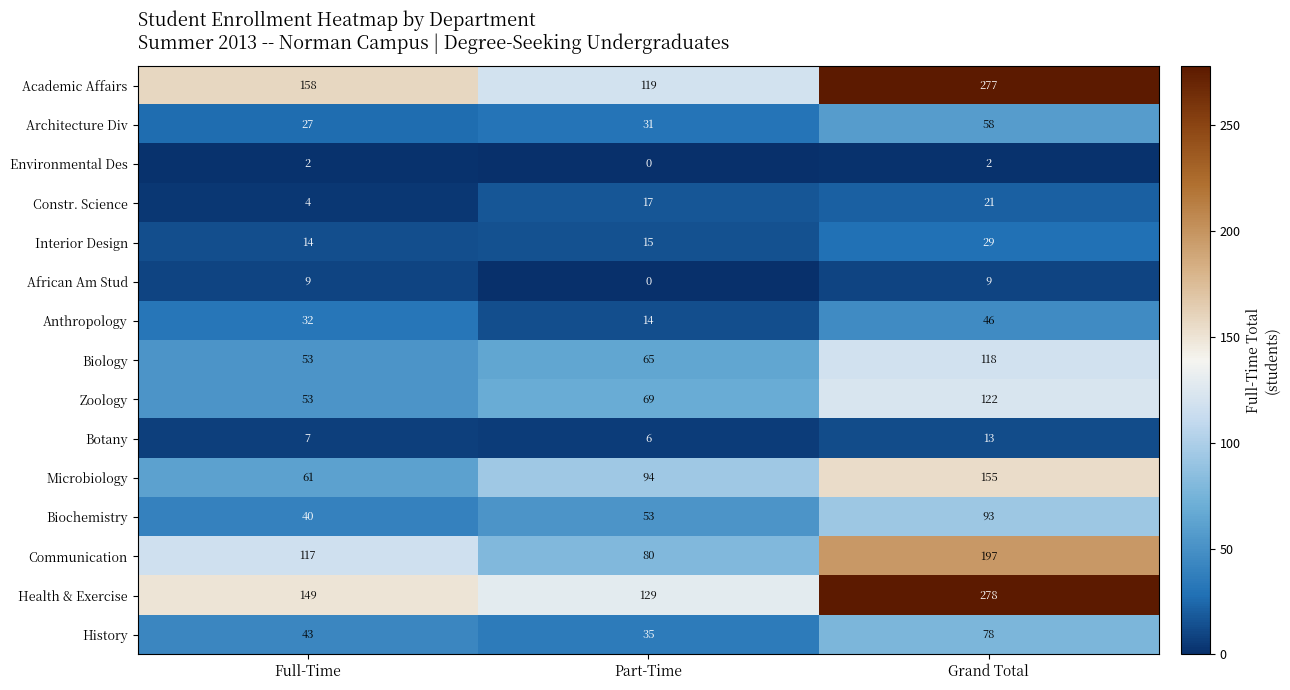

Count the Architecture Div values in the range 27 to 58.

3